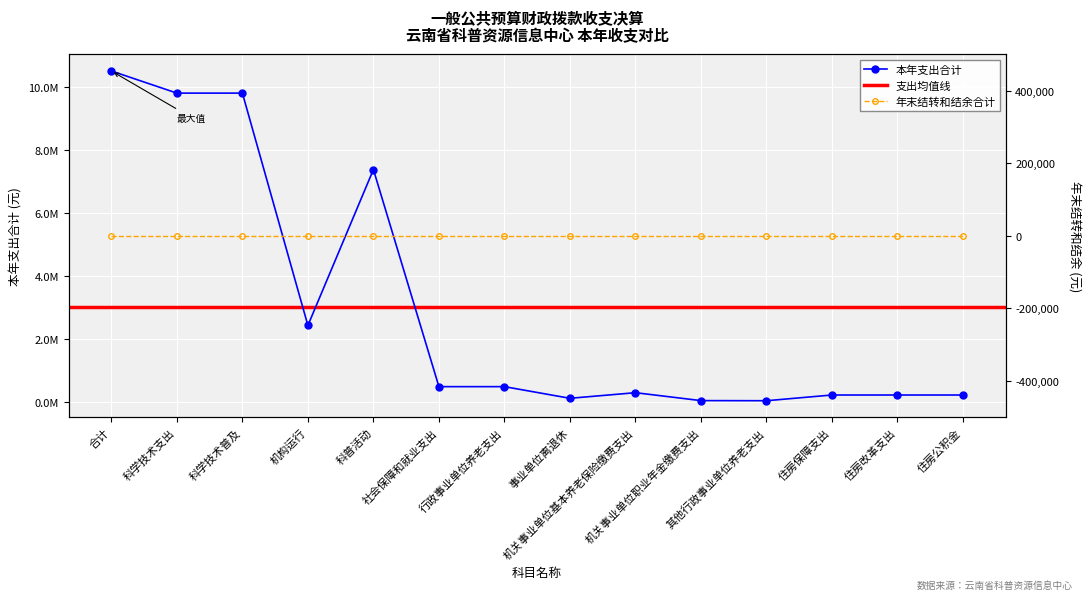

List the labels in order of value, largest first.

合计, 科学技术支出, 科学技术普及, 科普活动, 机构运行, 社会保障和就业支出, 行政事业单位养老支出, 机关事业单位基本养老保险缴费支出, 住房保障支出, 住房改革支出, 住房公积金, 事业单位离退休, 机关事业单位职业年金缴费支出, 其他行政事业单位养老支出